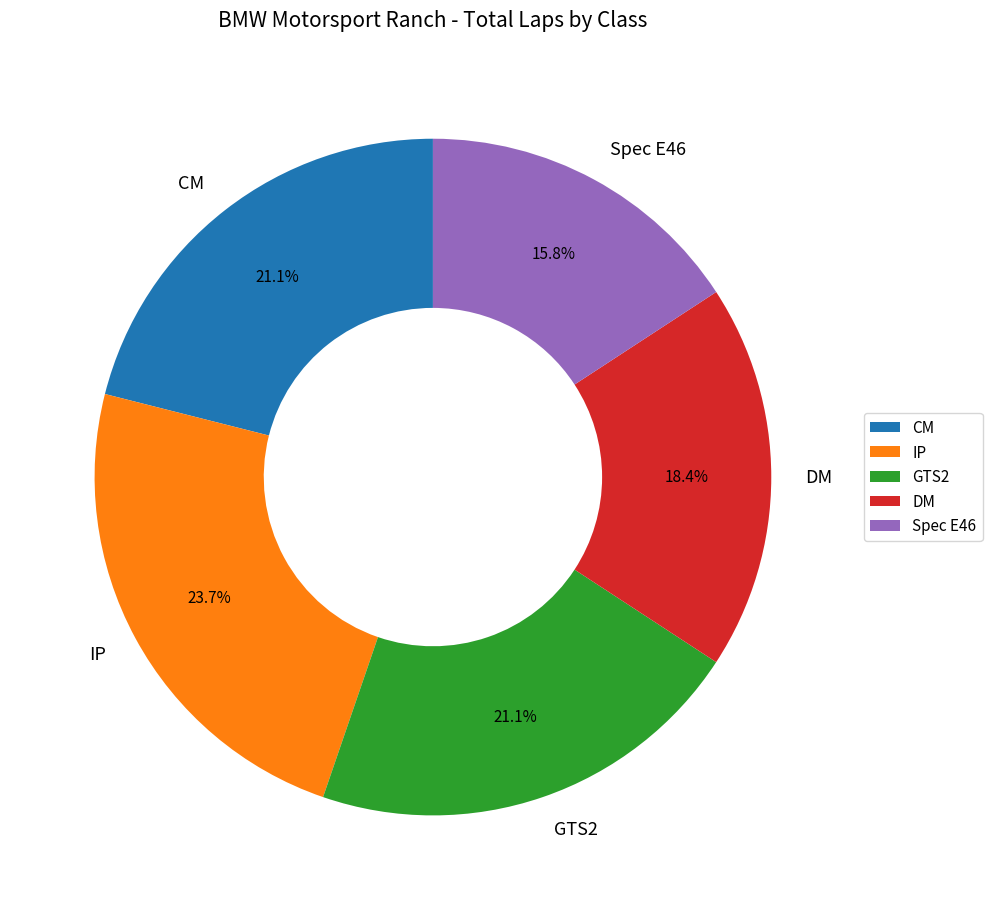

How many slices are in this pie chart?

5